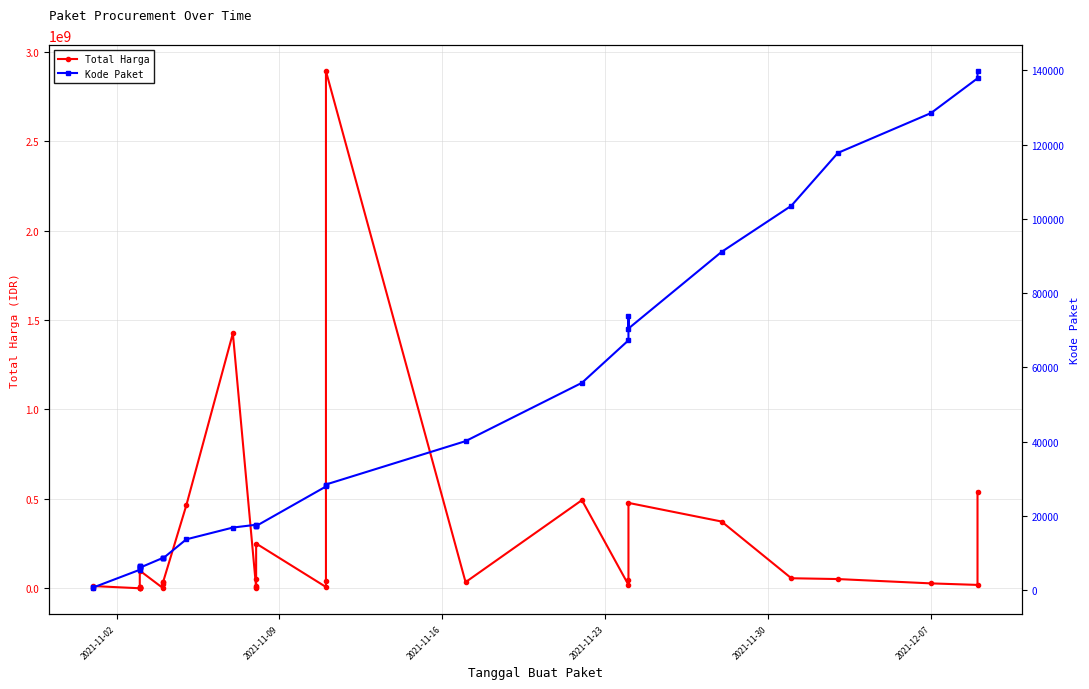

The Total Harga series shows 66867133 at 20. True or false?

False